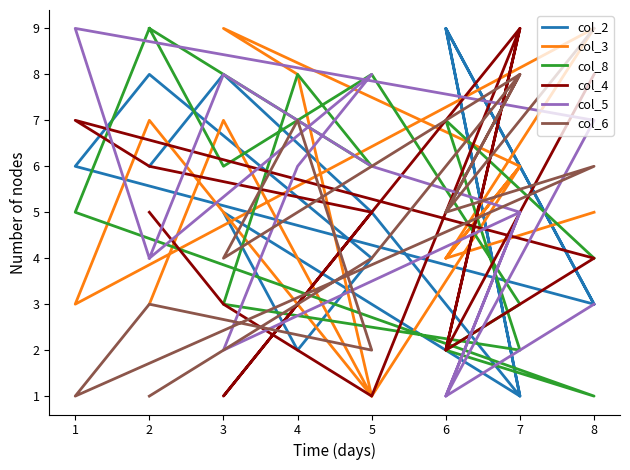

Which has a higher value, 2 or 3?

2